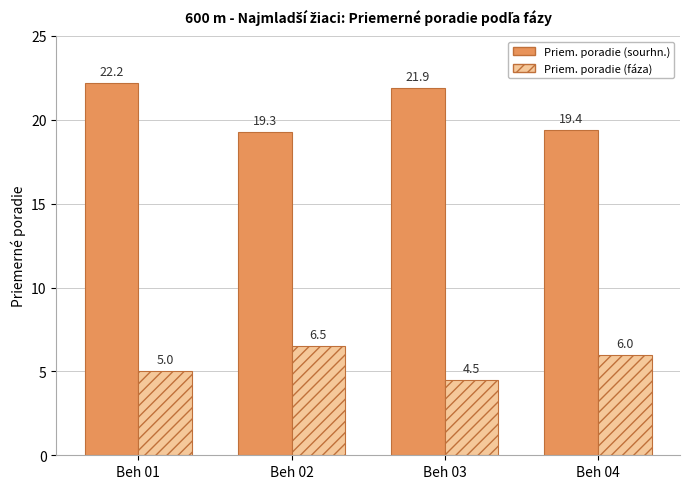

Where does the Priem. poradie (fáza) series first go above 6?

Beh 02